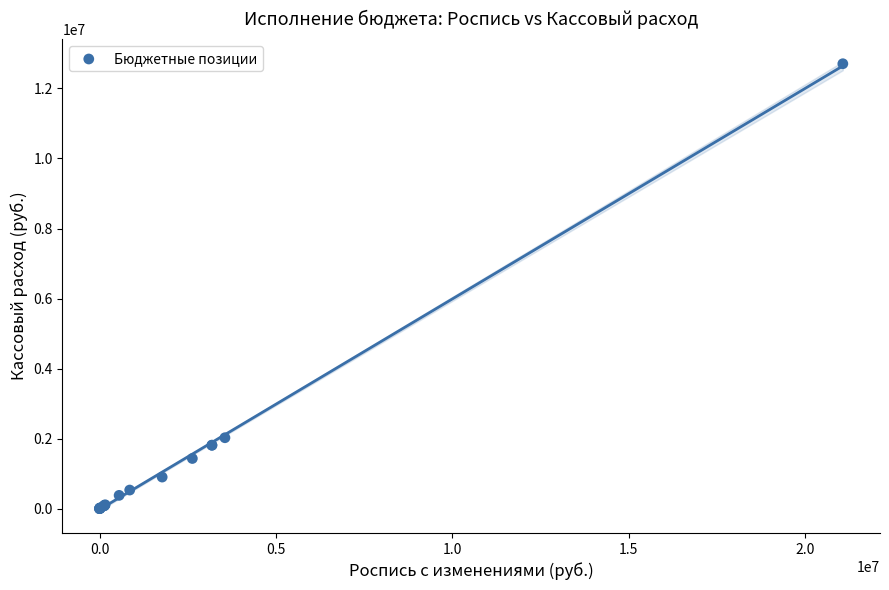

What Y value in the scatter plot is closest to 6353212?

2024861.7